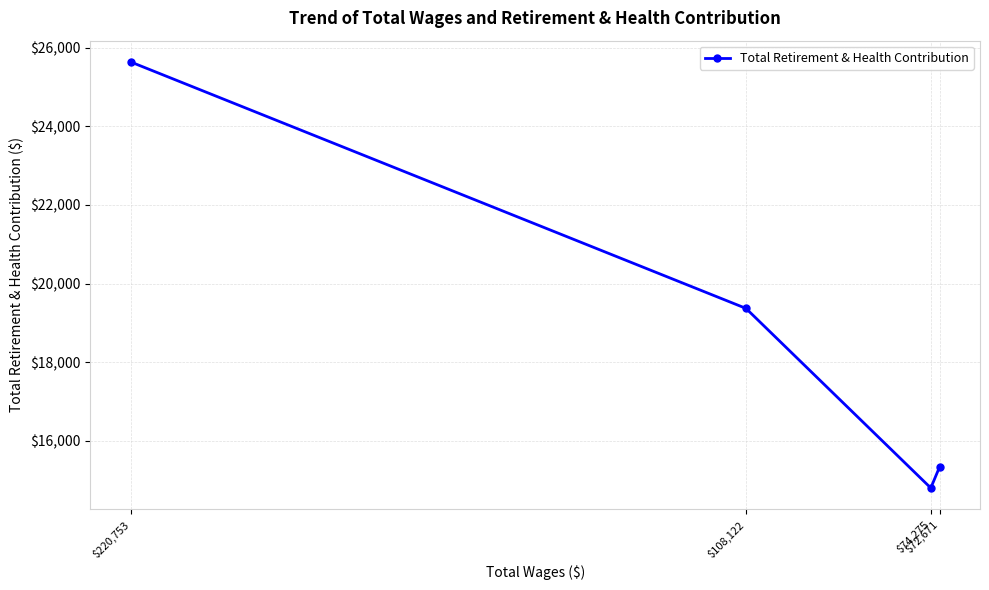

What is the difference between the maximum and minimum values?

10832